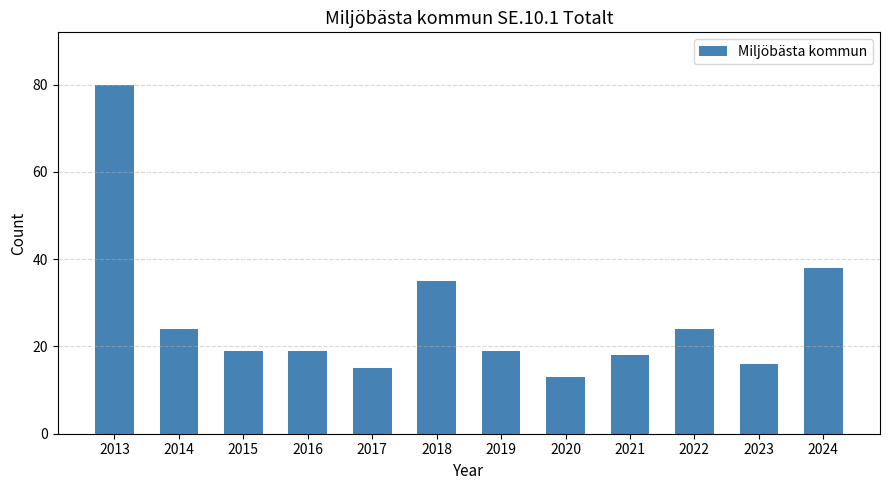

What is the approximate value at 2015, to the nearest 5?

20